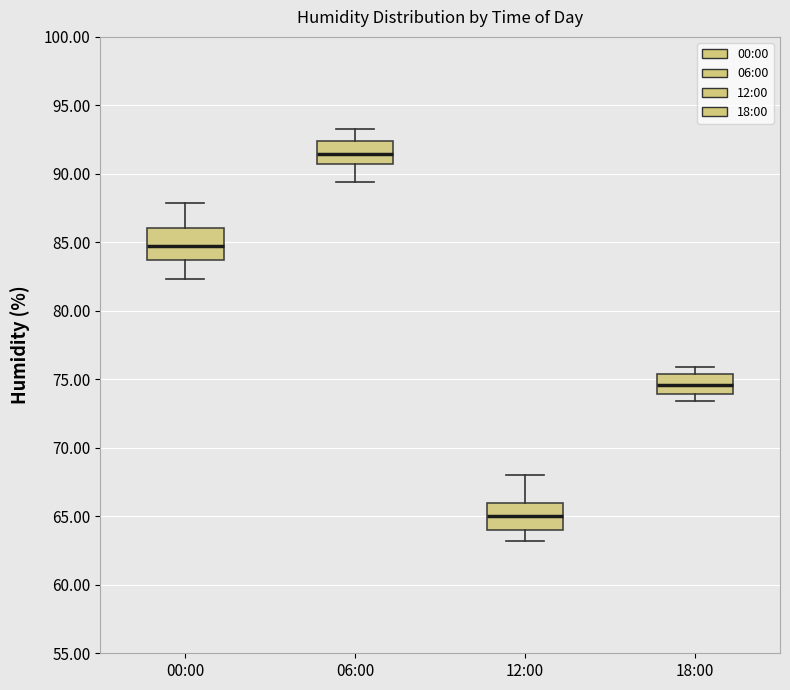

Reading left to right, transcribe this box plot: for each box, give where its median line is, the range the box spans, and where its two whiskers end, as read against the y-axis. The values are not printed on the chart, so give them approximately, as read against the axis.

00:00: median 84.5, box 83.5 to 86.0, whiskers 82.5 to 88.0
06:00: median 91.5, box 90.5 to 92.5, whiskers 89.5 to 93.5
12:00: median 65.0, box 64.0 to 66.0, whiskers 63.0 to 68.0
18:00: median 74.5, box 74.0 to 75.5, whiskers 73.5 to 76.0